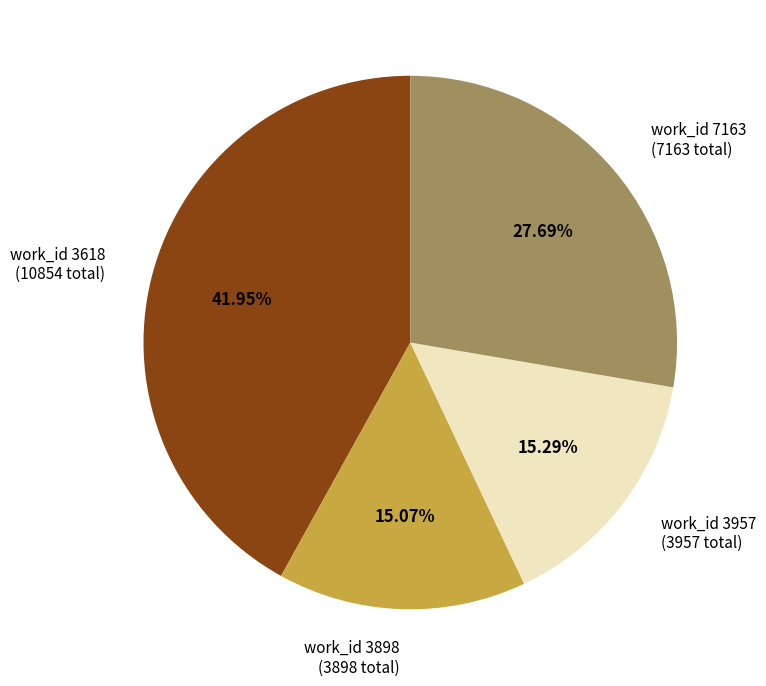

Combined, do work_id 3898 (3898 total) and work_id 3957 (3957 total) account for over 50%?

No